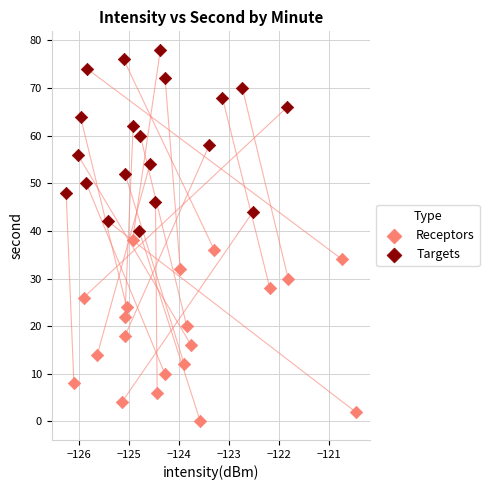

Which series contains the lowest Y value?

Receptors